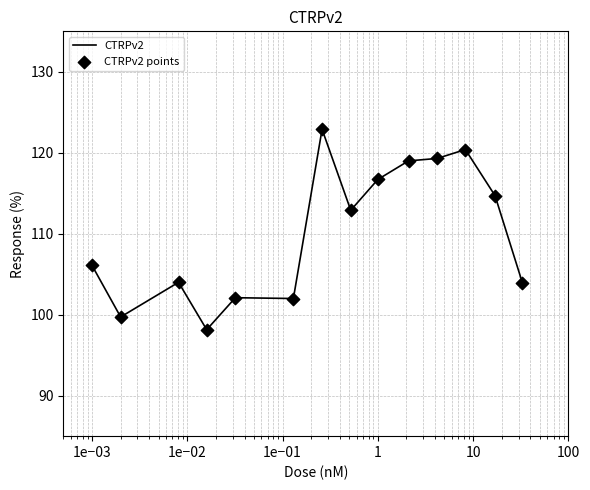

What is the maximum value shown in the chart?

122.9